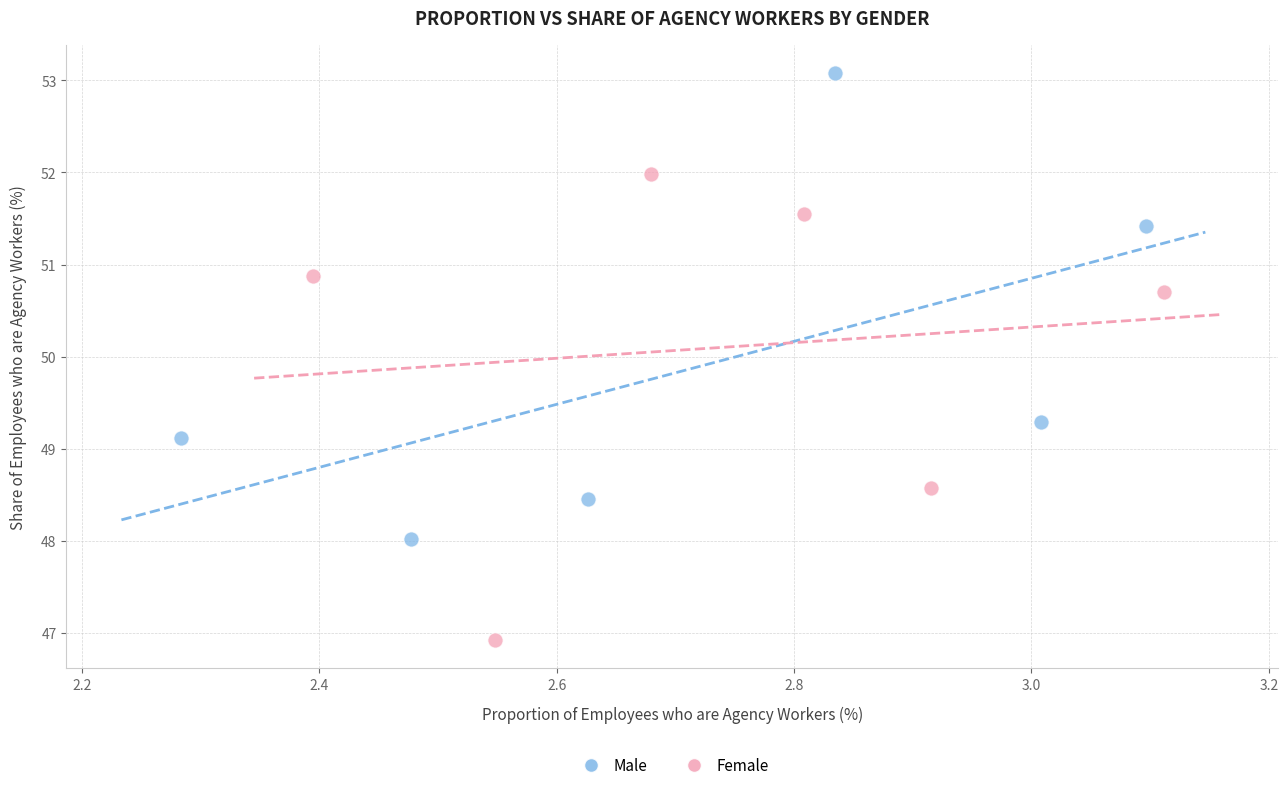

Which series contains the highest Y value?

Male